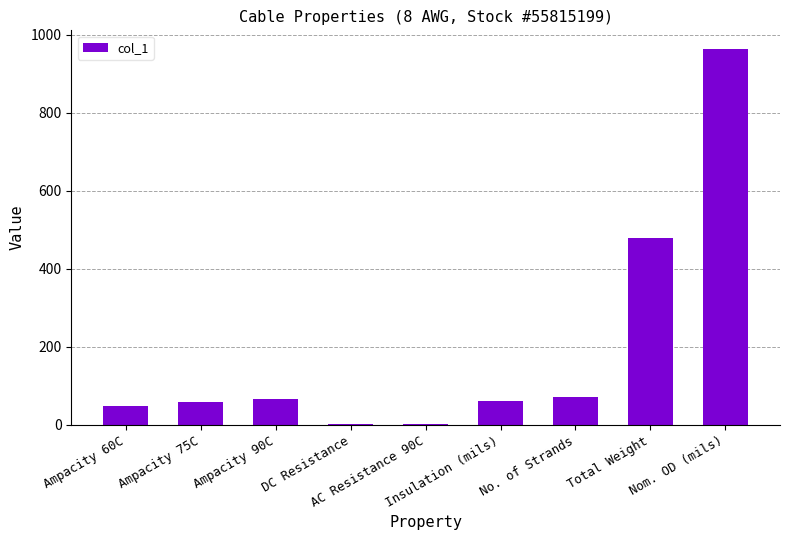

What is the greatest value displayed?

963.0